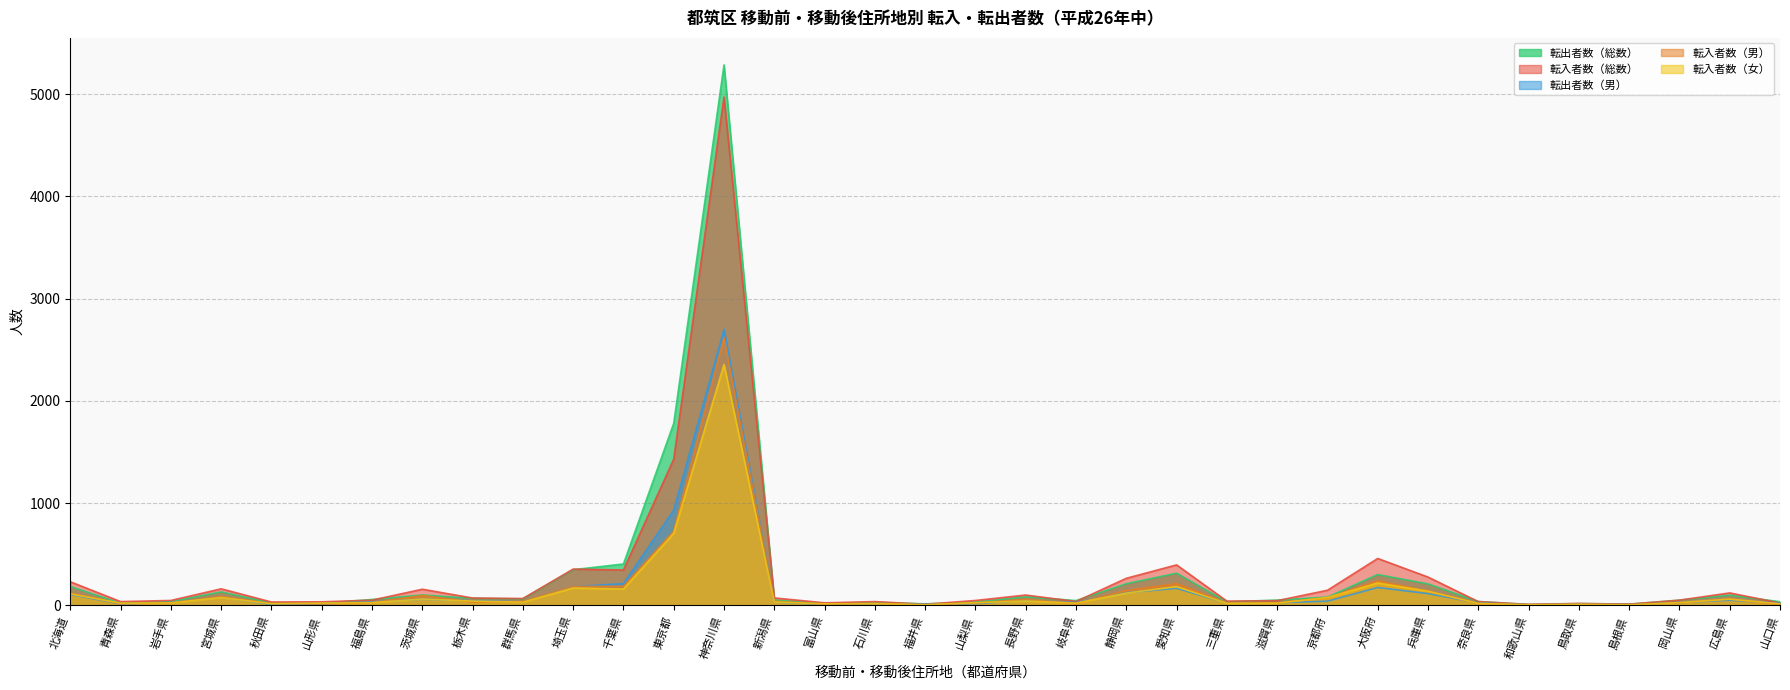

Reading left to right, extract all data points from this chart.

転入者数（総数）: 230	36	47	161	32	34	50	157	71	66	354	345	1429	4973	72	24	36	10	47	100	37	264	395	41	45	147	458	276	36	9	18	11	50	121	22
転入者数（男）: 118	16	24	85	17	13	24	96	30	36	185	186	725	2617	40	10	20	5	22	58	16	145	212	22	24	72	240	138	18	5	9	8	24	61	8
転入者数（女）: 112	20	23	76	15	21	26	61	41	30	169	159	704	2356	32	14	16	5	25	42	21	119	183	19	21	75	218	138	18	4	9	3	26	60	14
転出者数（総数）: 184	20	36	131	23	18	57	101	68	62	348	404	1780	5287	52	16	29	14	31	82	46	211	314	33	51	80	301	209	37	7	16	11	50	99	35
転出者数（男）: 106	14	27	80	8	13	34	59	43	34	183	212	932	2699	31	9	17	10	16	48	27	123	166	21	25	40	174	114	23	5	10	7	26	50	19